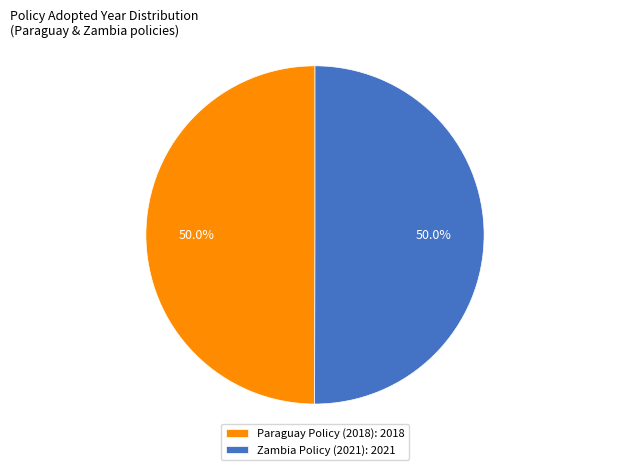

What is the ratio of the value at Zambia Policy (2021): 2021 to the value at Paraguay Policy (2018): 2018?

1.0